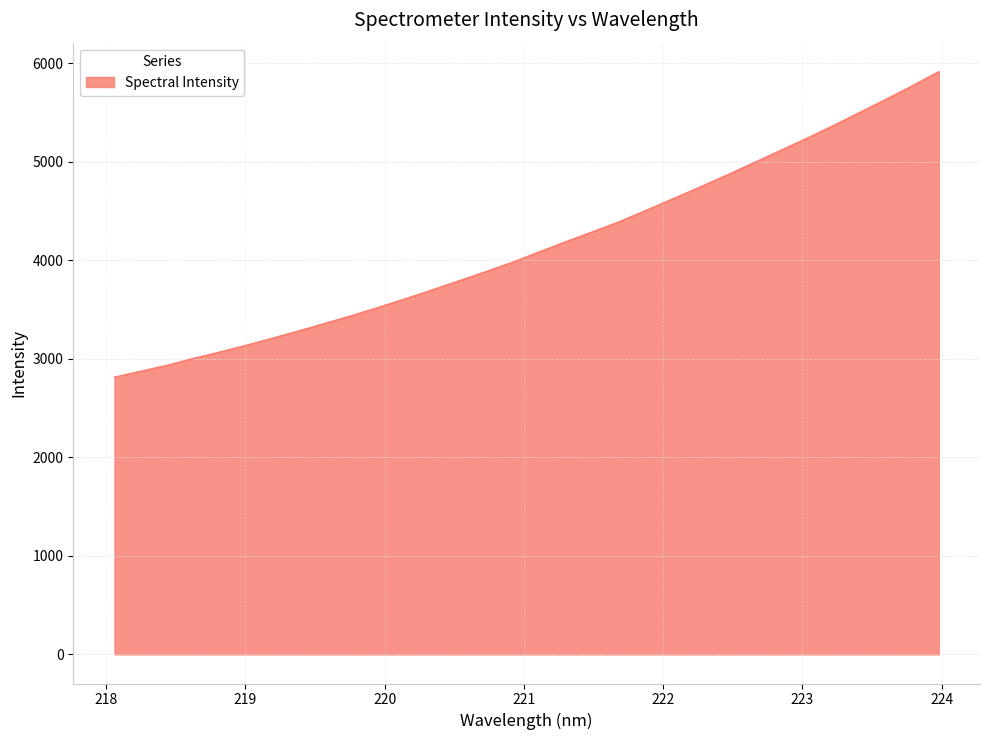

What is the maximum value shown in the chart?

5913.1